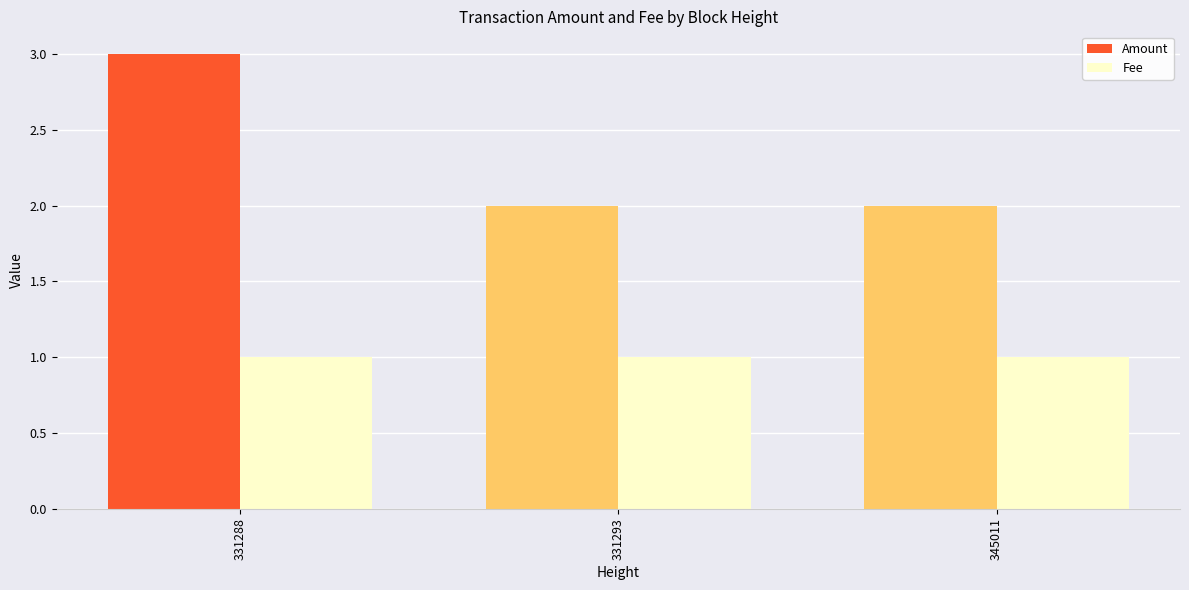

How many bars are there in each group?

2